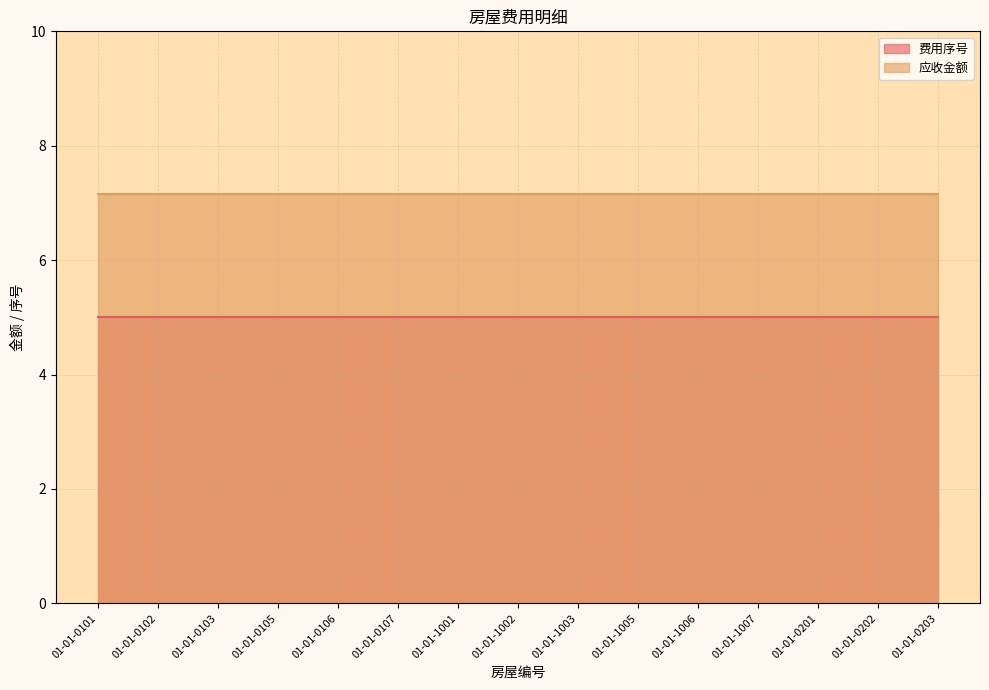

Reading left to right, list all the values displayed in this chart.

费用序号: 5.0	5.0	5.0	5.0	5.0	5.0	5.0	5.0	5.0	5.0	5.0	5.0	5.0	5.0	5.0
应收金额: 7.2	7.2	7.2	7.2	7.2	7.2	7.2	7.2	7.2	7.2	7.2	7.2	7.2	7.2	7.2